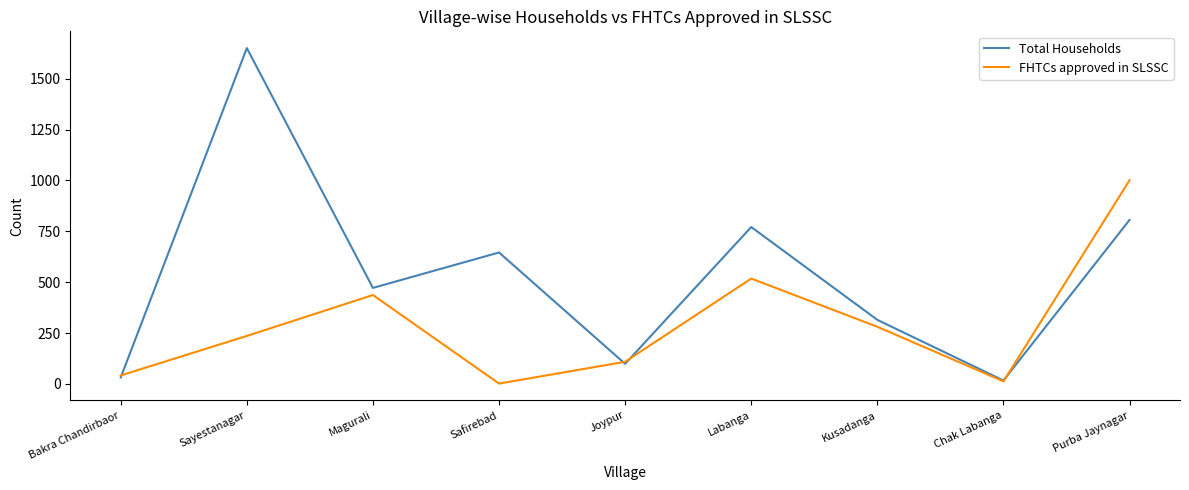

What value does the FHTCs approved in SLSSC series have at Joypur?

109